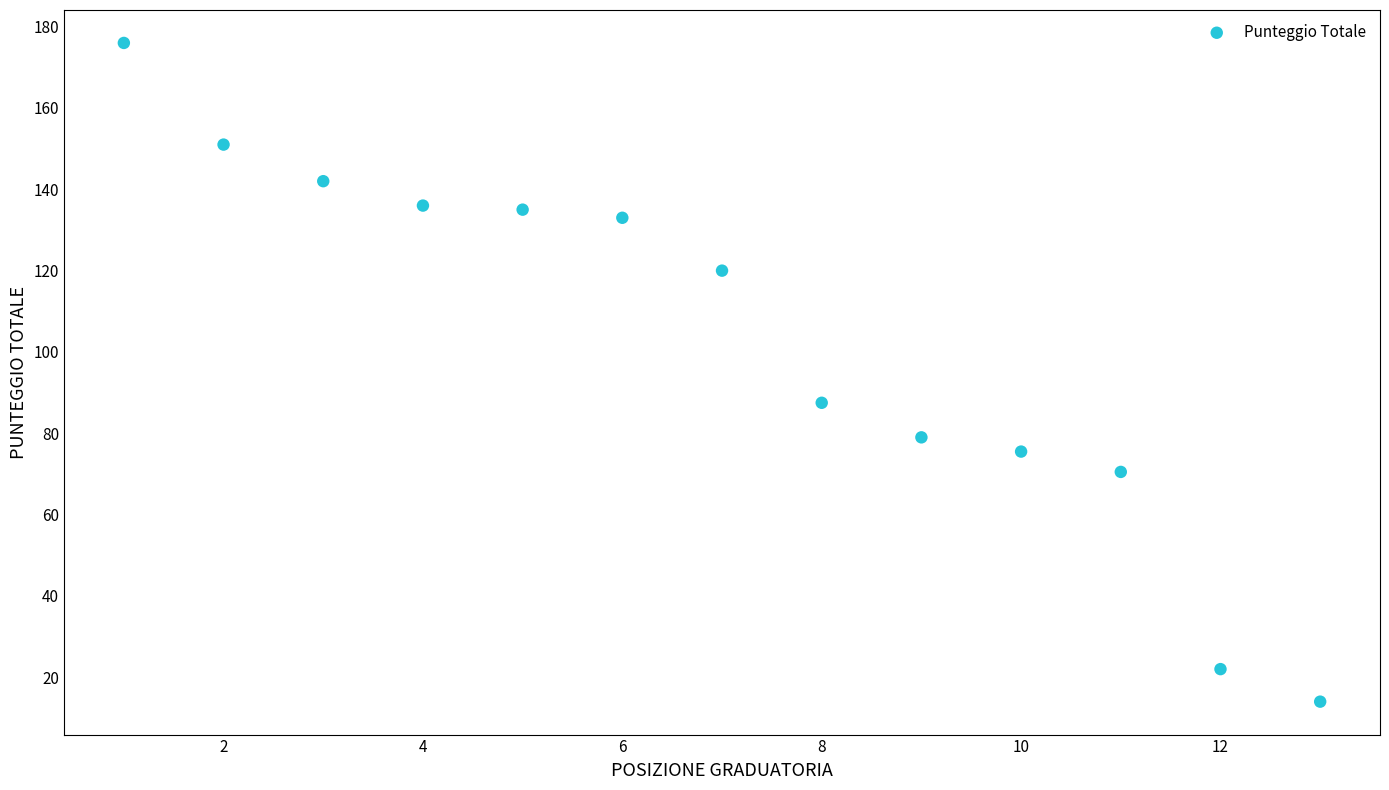

What is the range of X values (max minus min)?

12.0